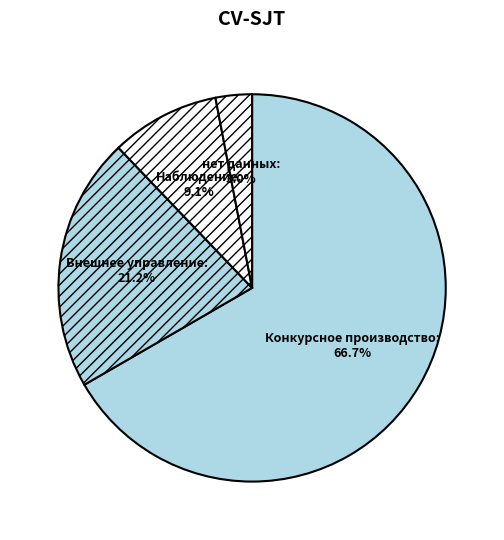

Which slice is the smallest?

нет данных